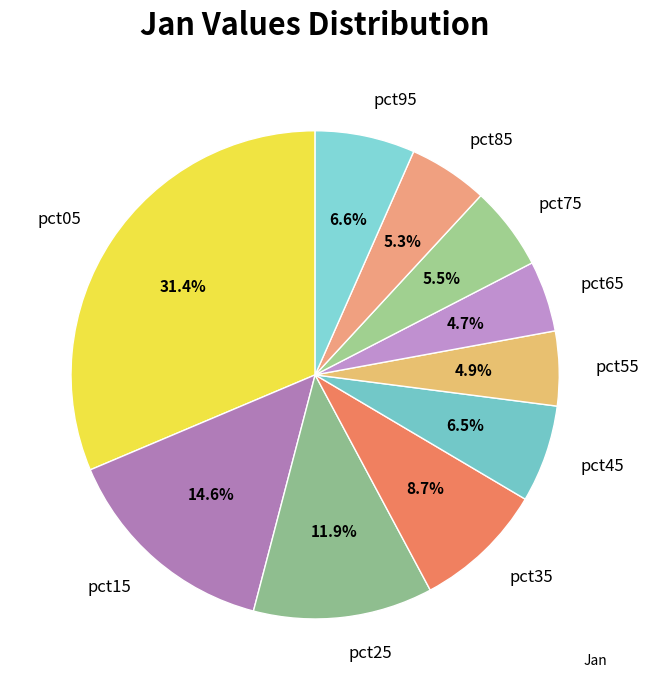

Does any single category account for the majority?

No